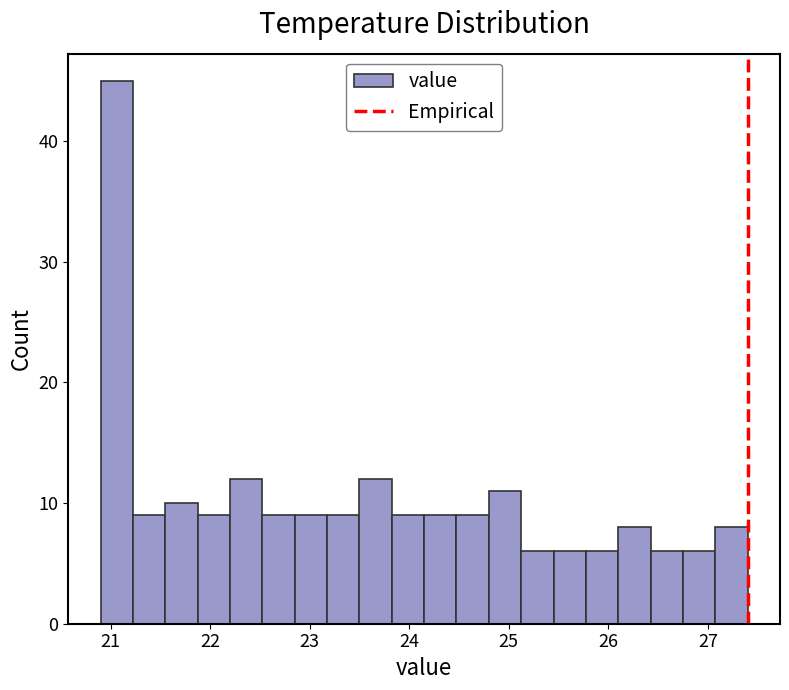

Read against the x-axis, roughly where is the centre of the tallest bar?

21.1